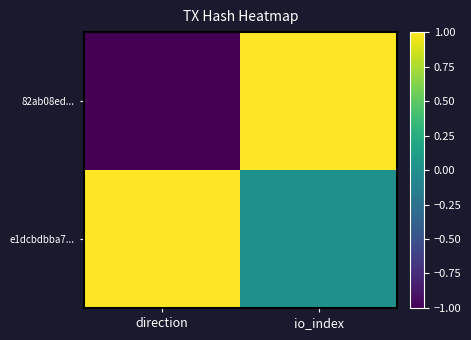

What is the spread (max minus min) of values at direction?

2